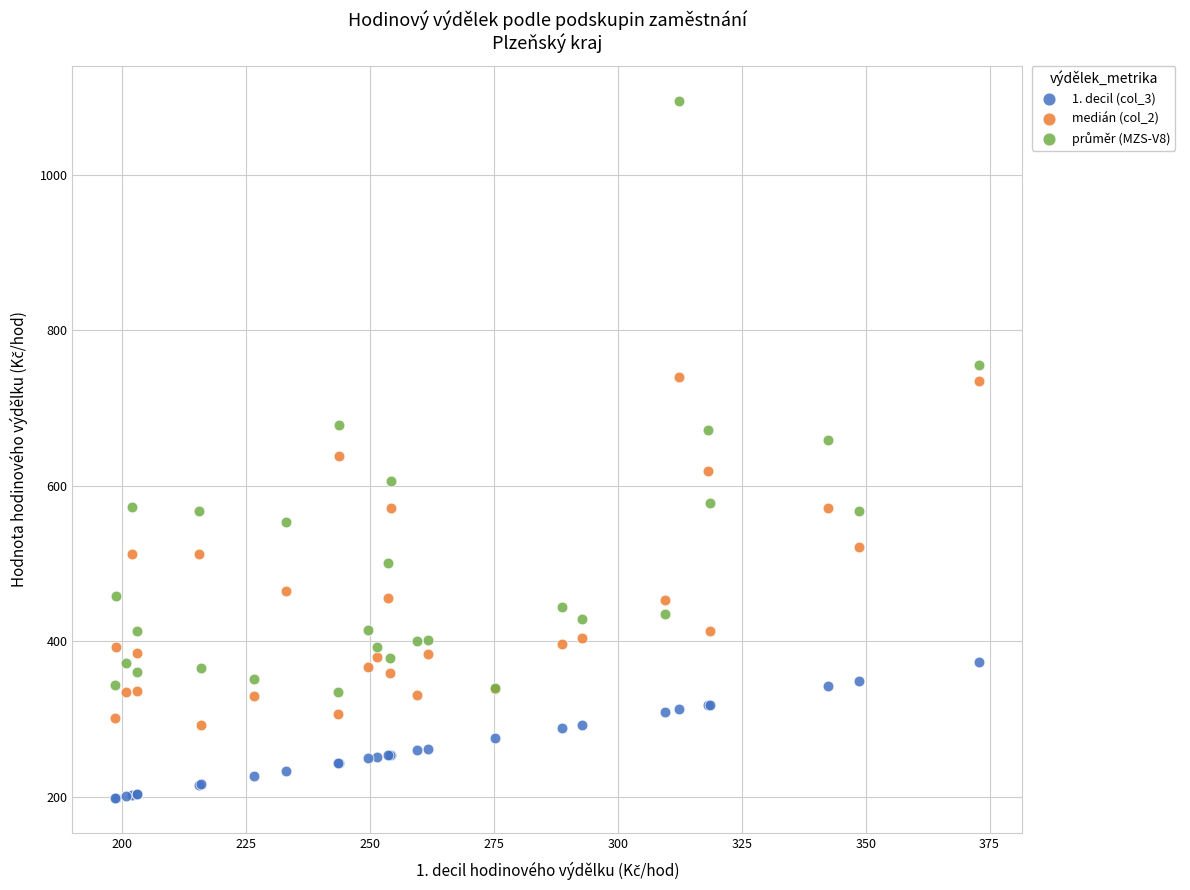

What is the X range (max minus min) for the scatter plot?

174.3